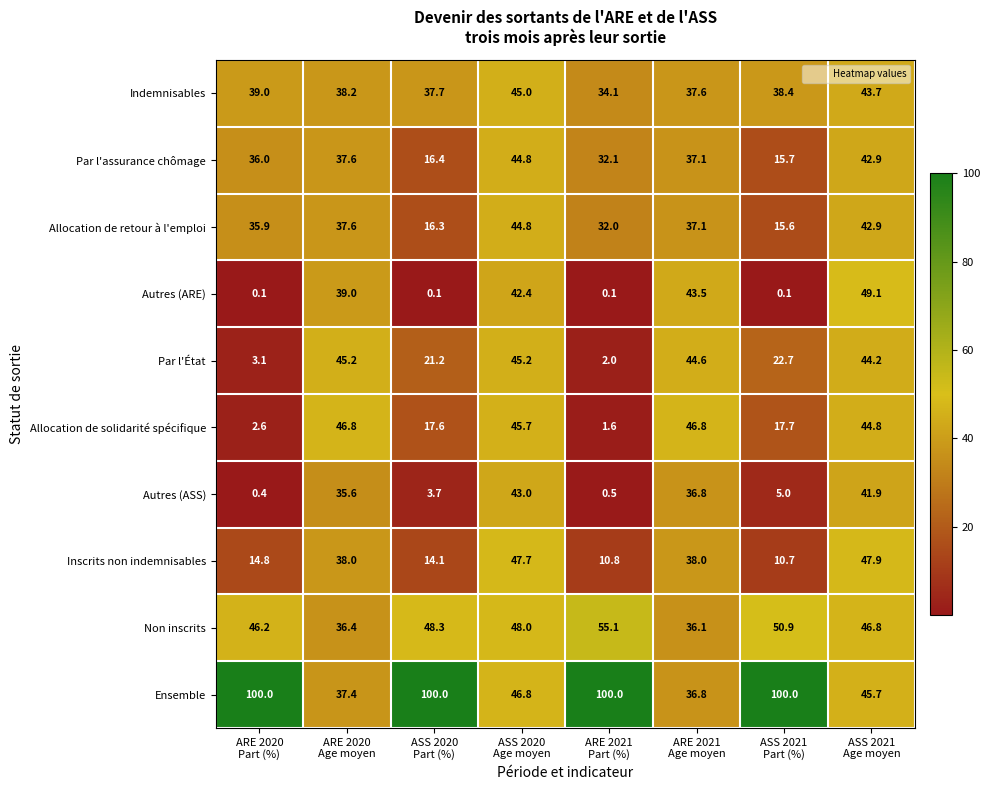

What is the average value of the Inscrits non indemnisables series?

27.8